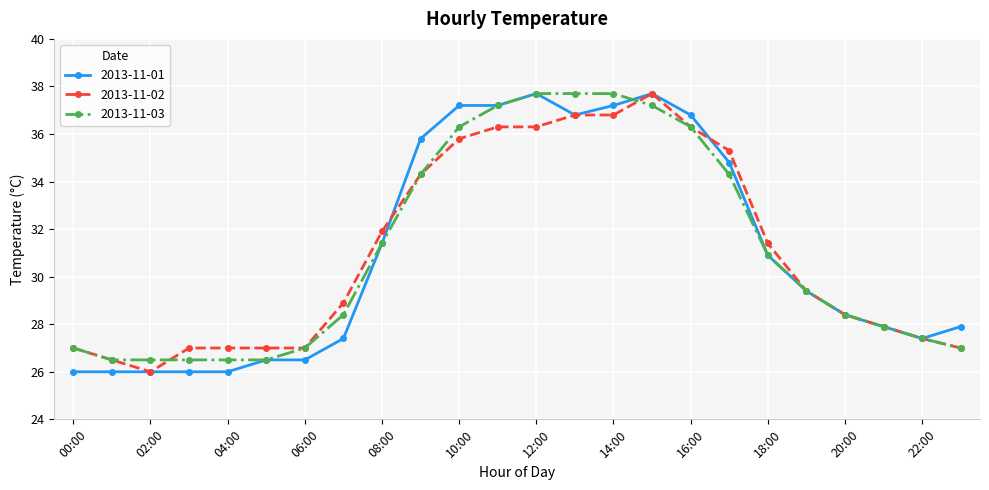

What is the lowest value of the 2013-11-03 series?

26.5